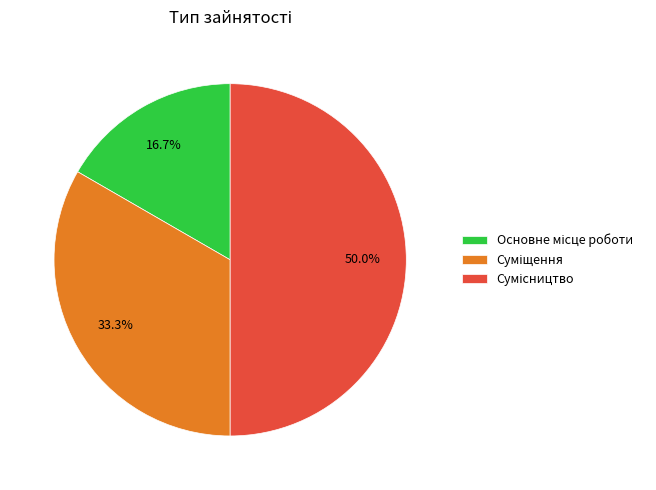

Which has a higher value, Сумісництво or Основне місце роботи?

Сумісництво